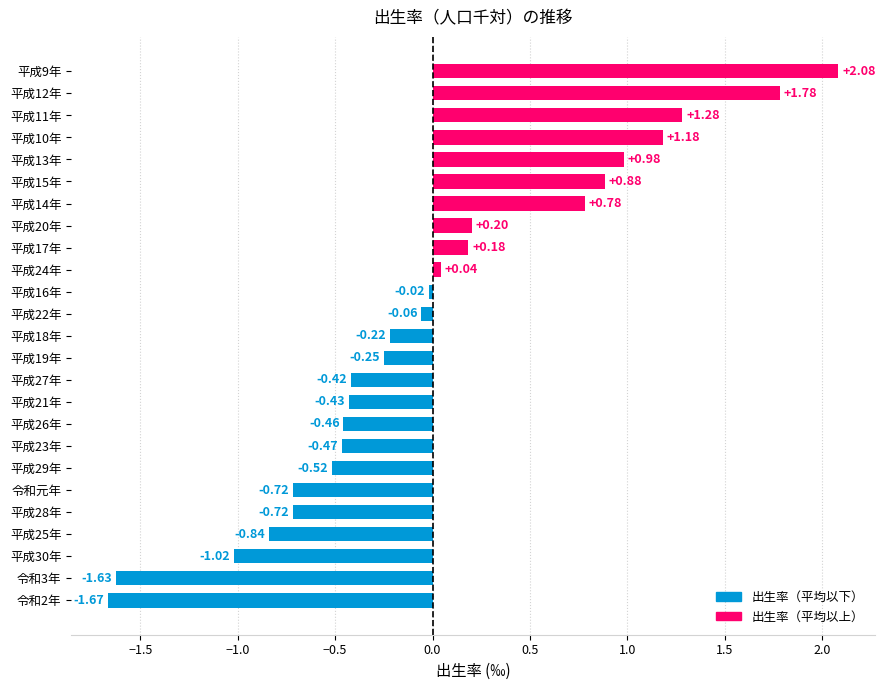

What is the difference between the values at 平成19年 and 平成17年?

0.4